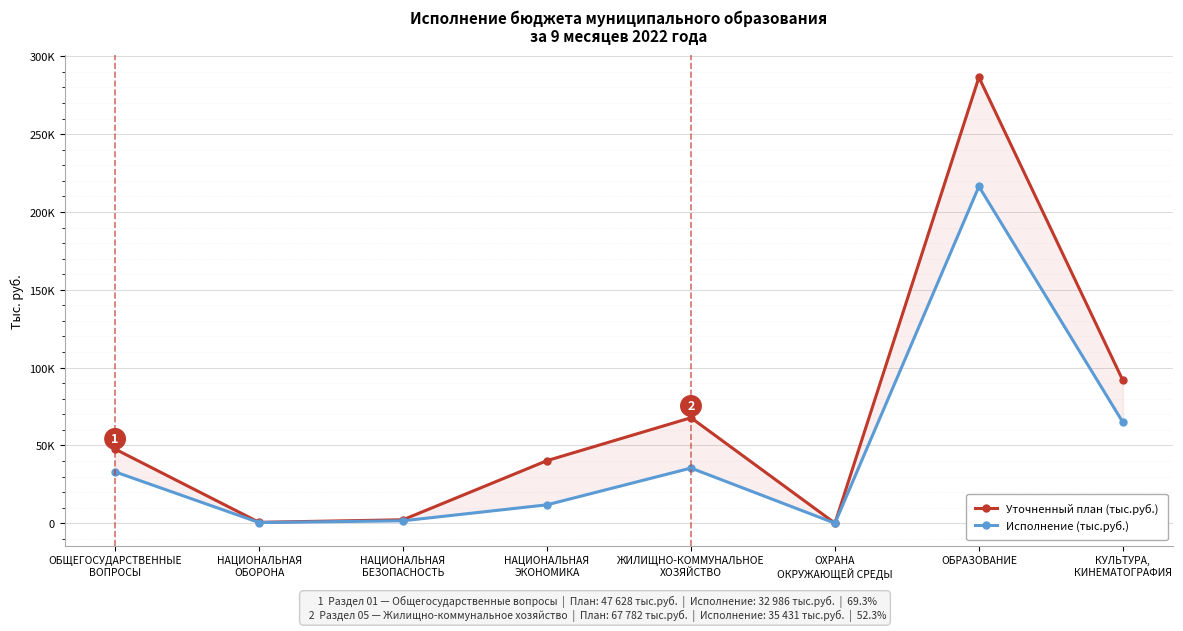

In Исполнение (тыс.руб.), how many points are higher than both neighbors (excluding endpoints)?

2